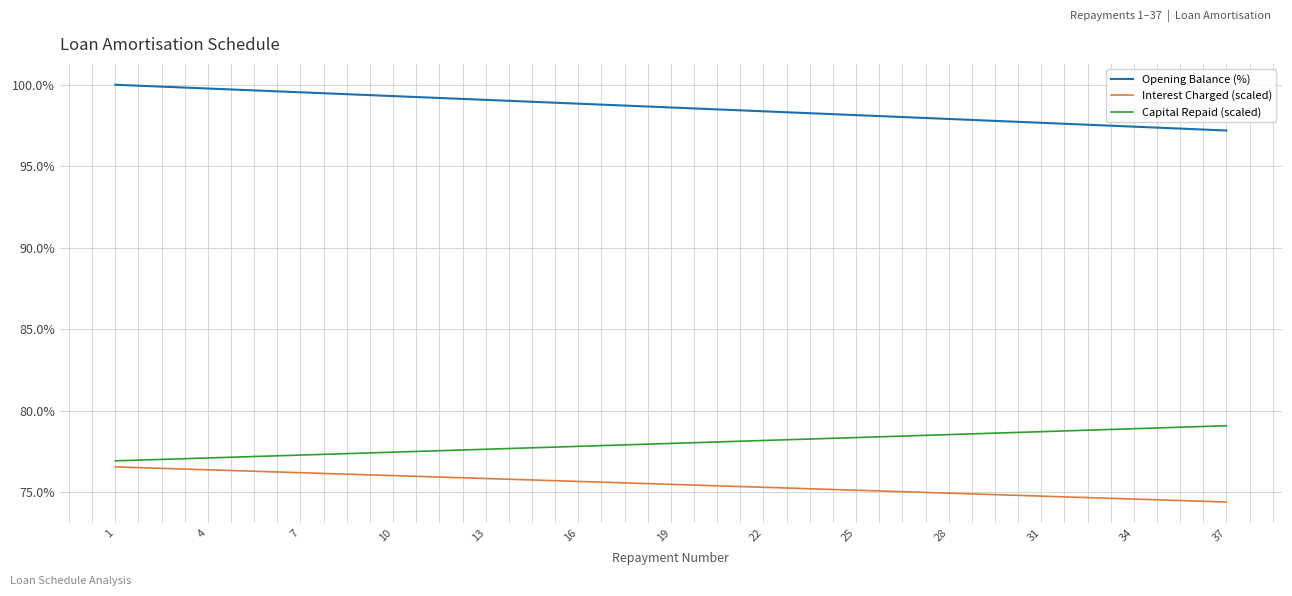

List the series in order of their peak value, highest first.

Opening Balance (%), Capital Repaid (scaled), Interest Charged (scaled)